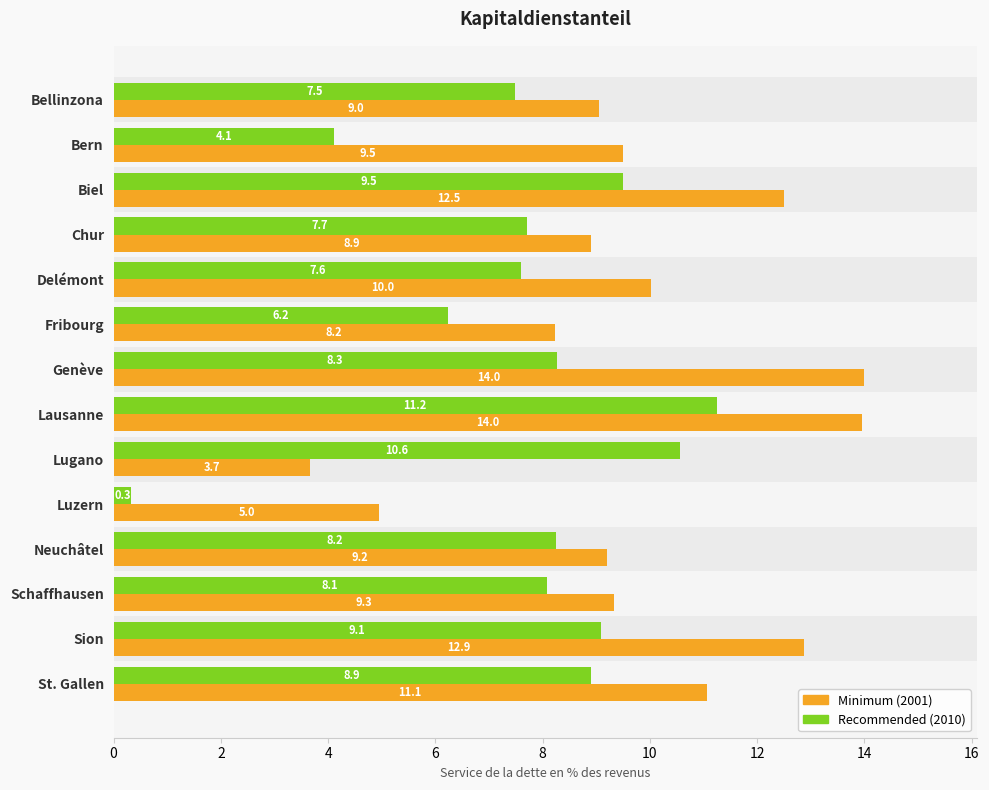

At which category is the sum across all series the highest?

Lausanne